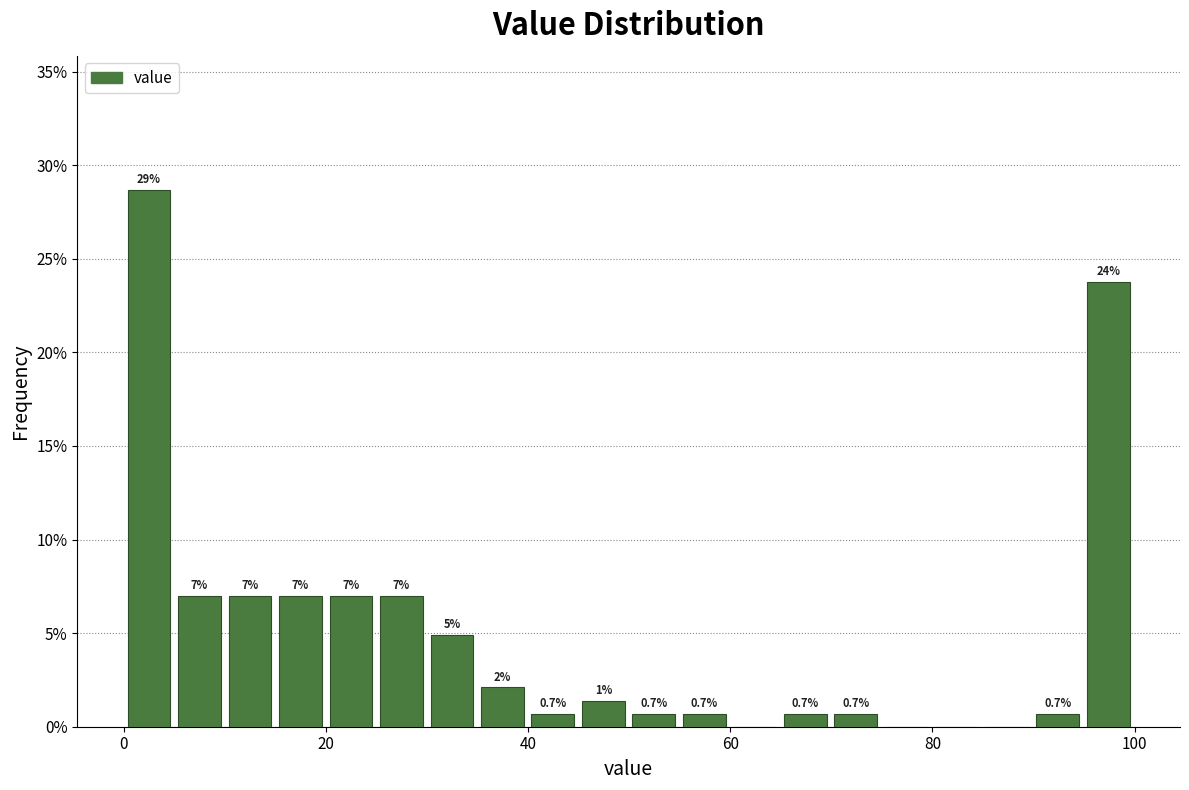

Around what value on the x-axis is the tallest bar? Give the approximate position of its centre, as read against the axis.

2